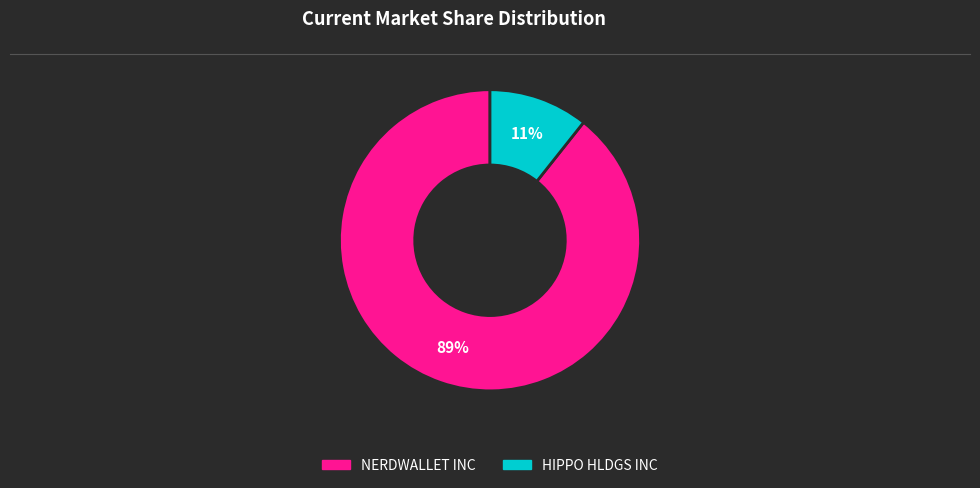

To the nearest percent, what is the average slice percentage?

50%